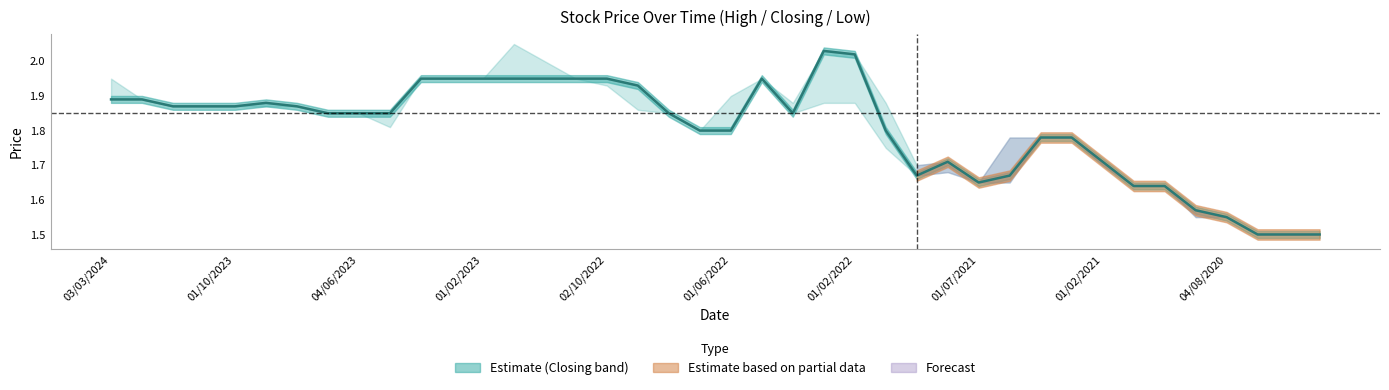

True or false: the data shows 2.9 at 33.

False